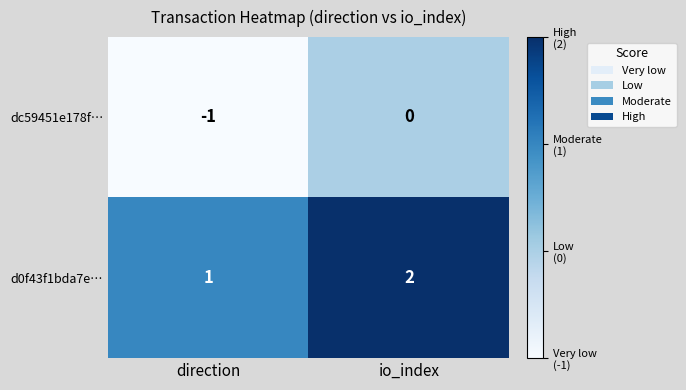

Where is d0f43f1bda7e… nearest to the value 1?

direction